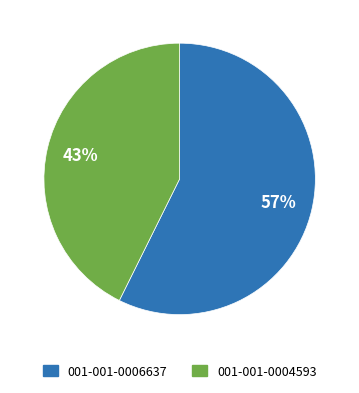

Which slice is the largest?

001-001-0006637